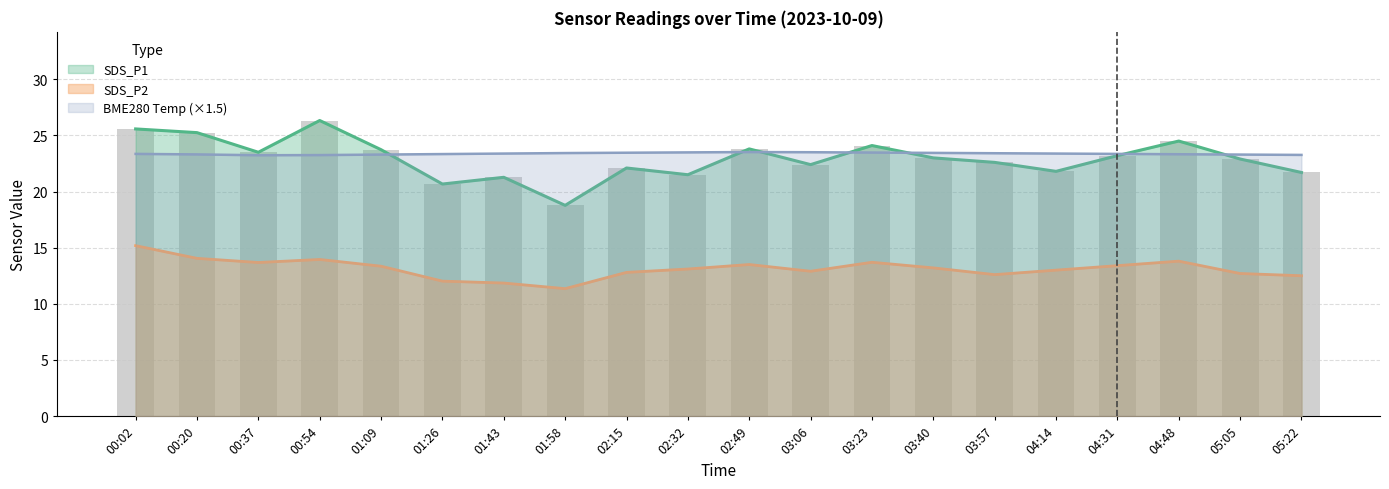

Which series has the widest spread of values?

SDS_P1